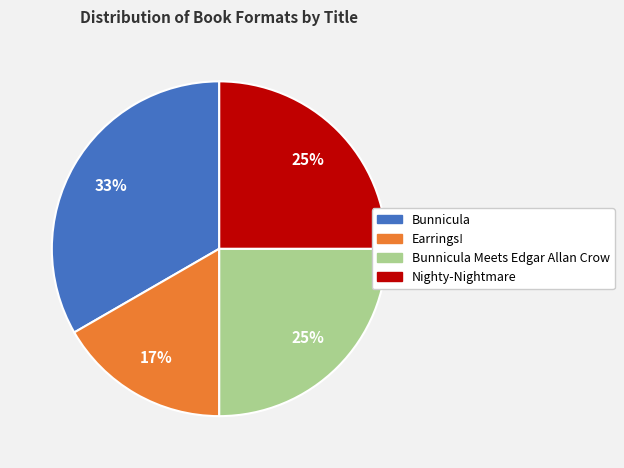

Is there any slice that represents more than half of the pie?

No